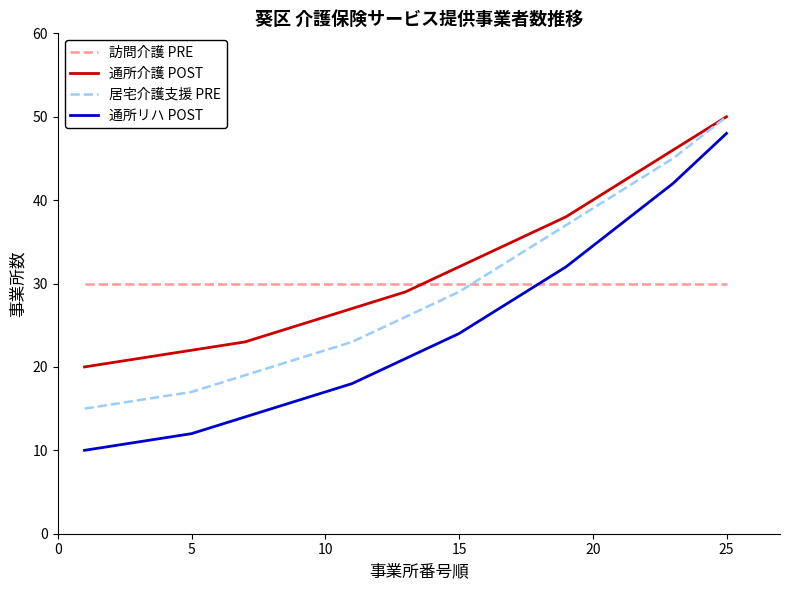

What is the maximum value shown in the chart?

50